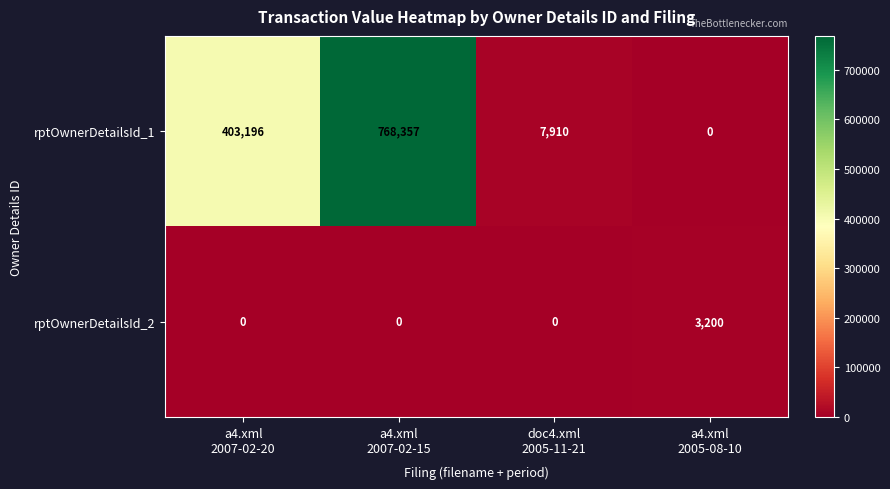

What is the sum of all rptOwnerDetailsId_2 values?

3200